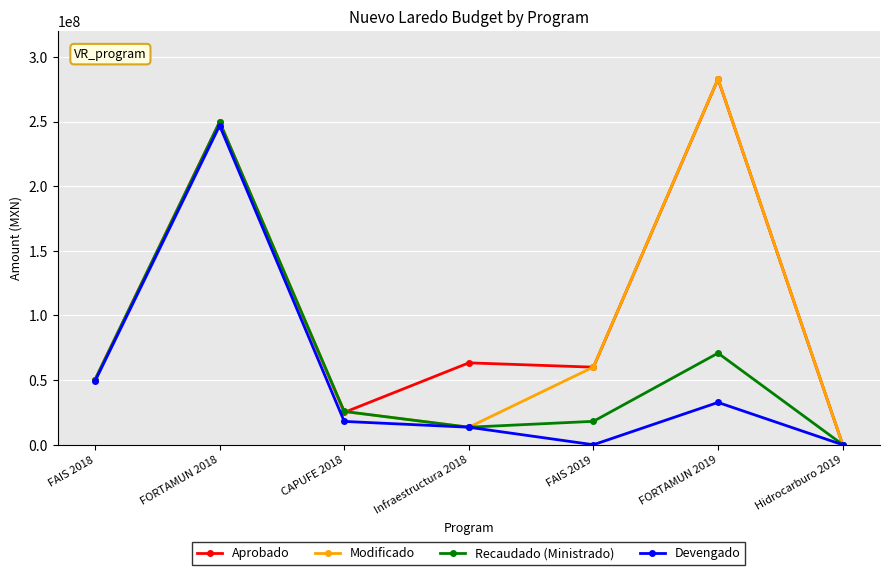

What is the label of the 5th point from the left?

FAIS 2019